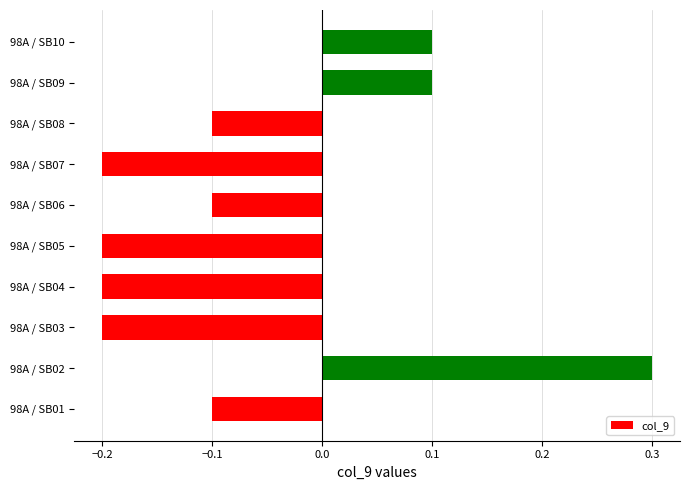

Reading bottom to top, extract all data points from this chart.

-0.1	0.3	-0.2	-0.2	-0.2	-0.1	-0.2	-0.1	0.1	0.1